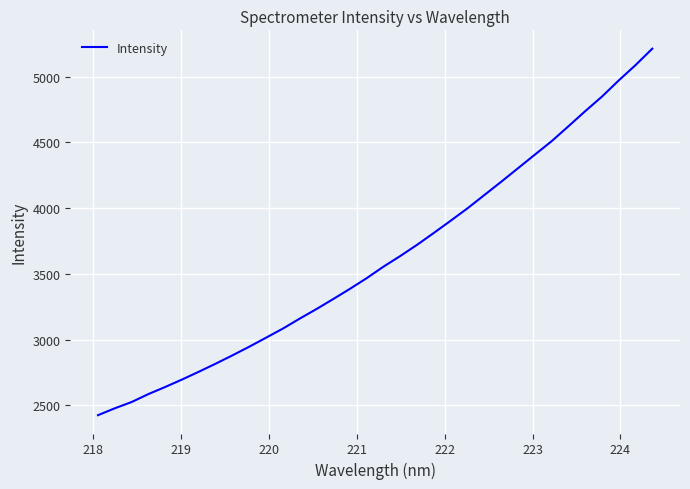

What is the maximum value shown in the chart?

5211.9